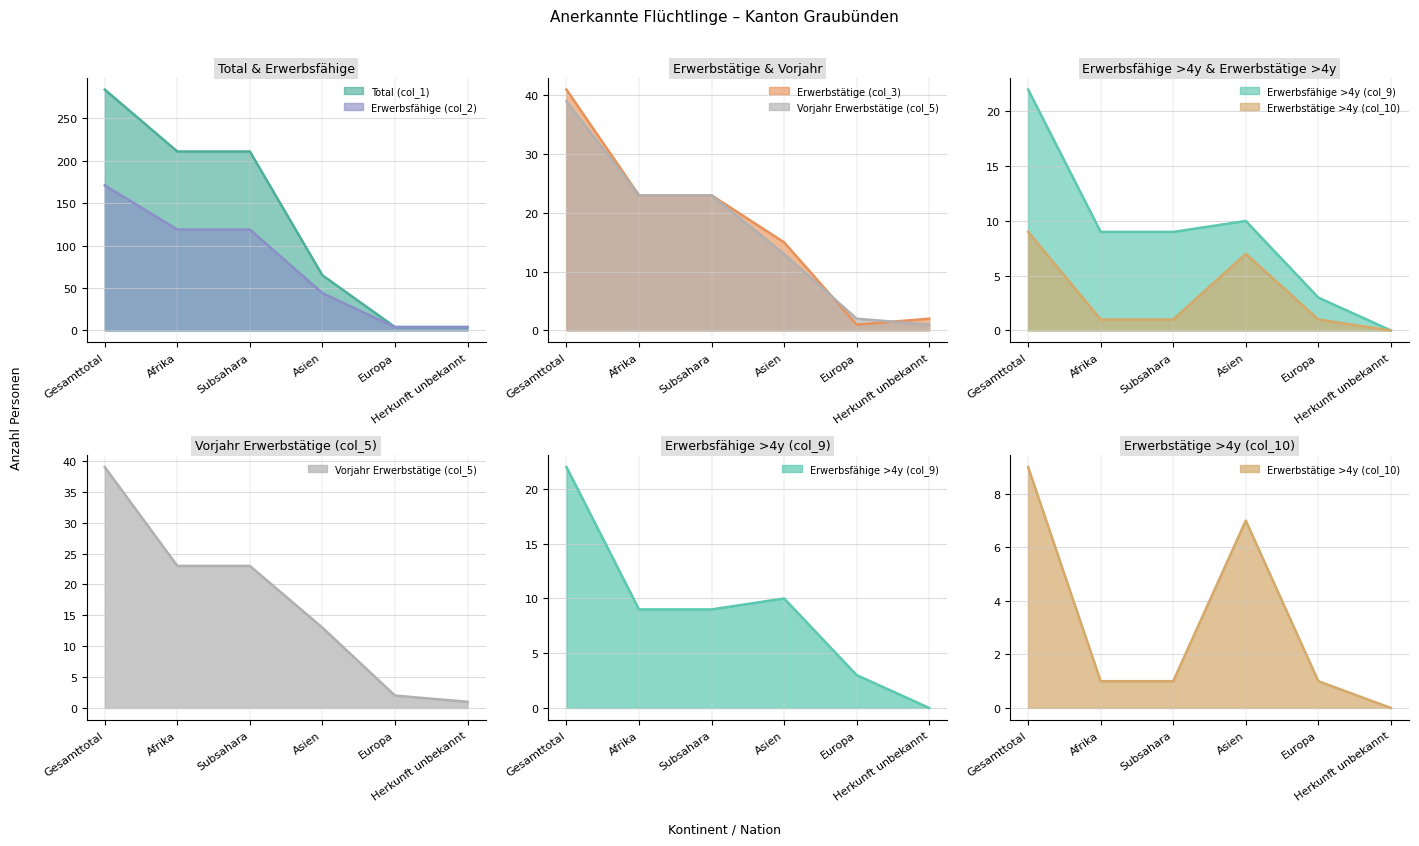

True or false: Vorjahr Erwerbstätige (col_5) and Erwerbsfähige (col_2) cross at least once.

False